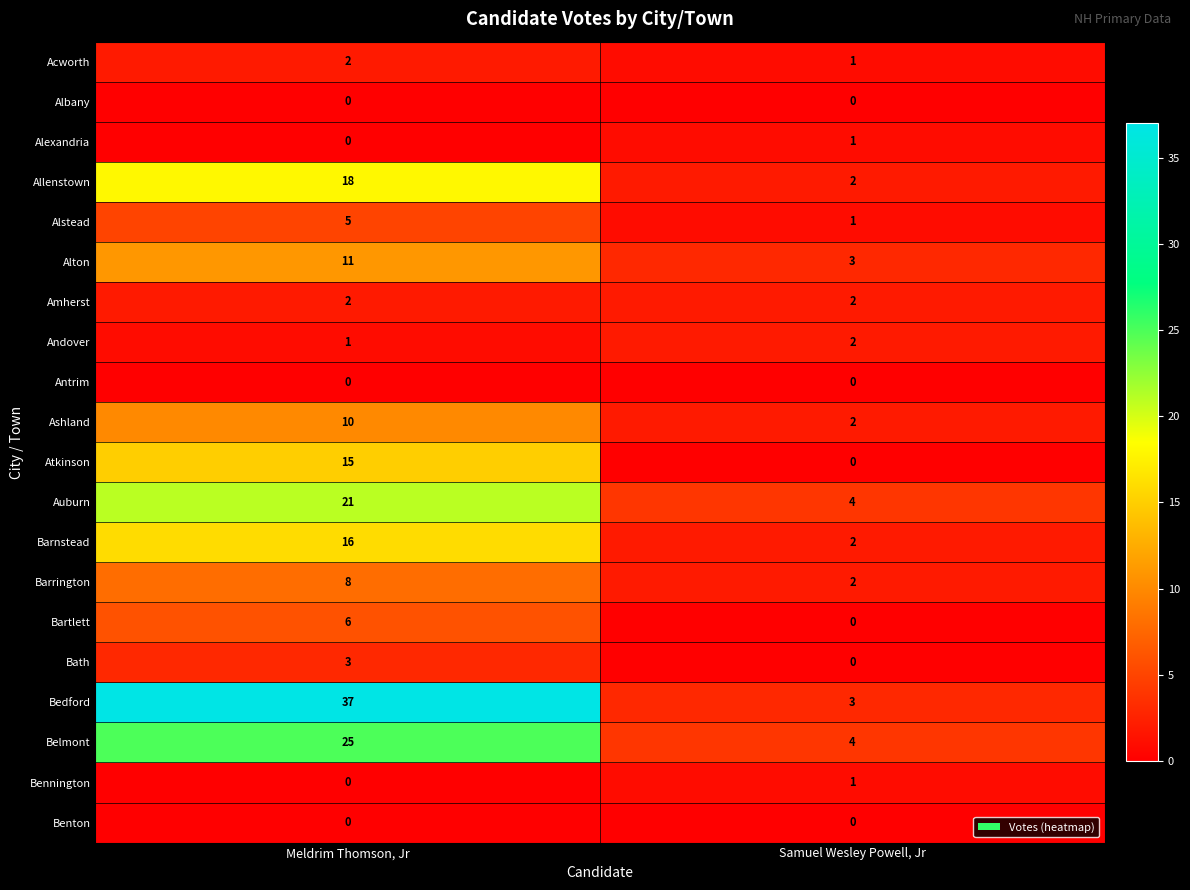

What is the difference between the highest and lowest values at Meldrim Thomson, Jr?

37